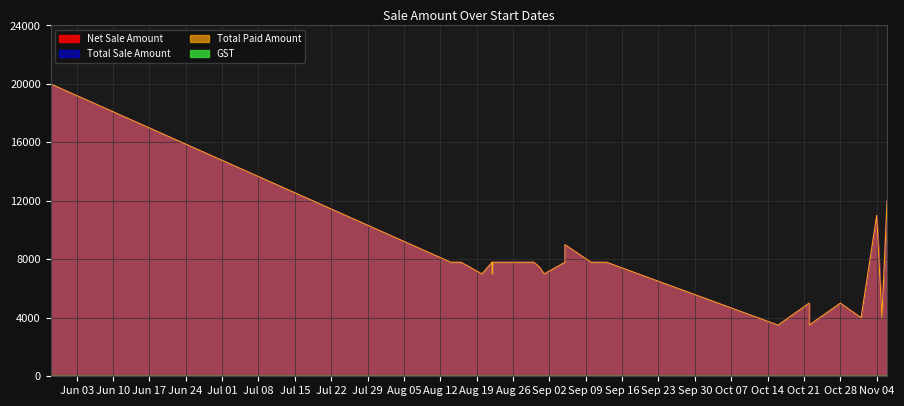

What is the spread (max minus min) of values at 01-09-2024?

7000